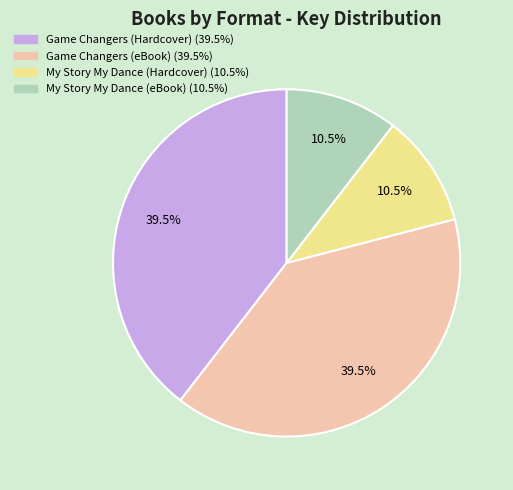

Is My Story My Dance (eBook) the majority of the pie?

No